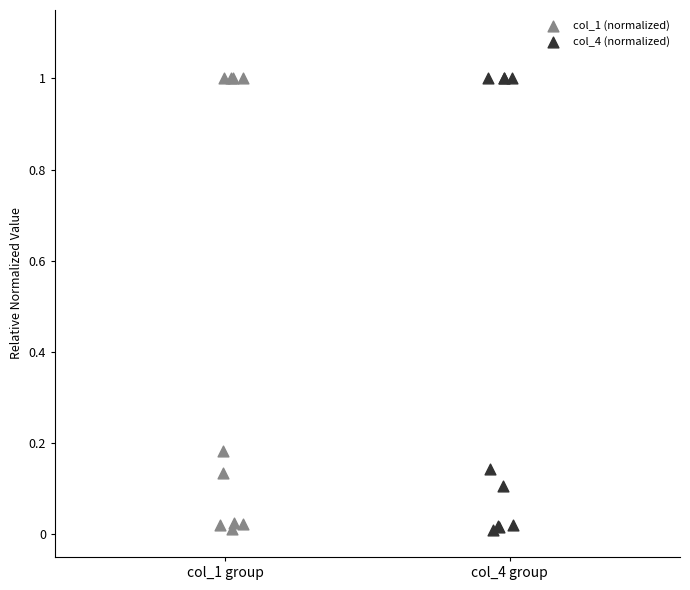

Which series has the widest spread of Y values?

col_4 (normalized)